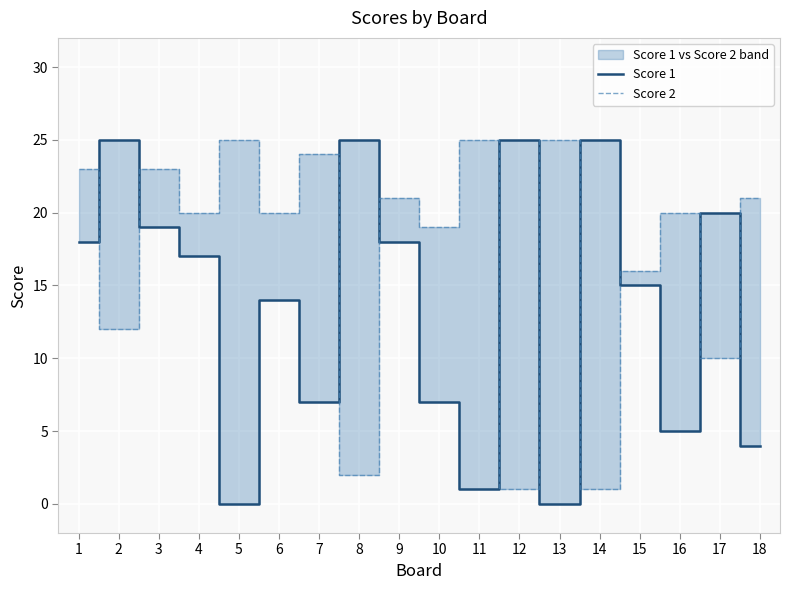

Which series ends up on top after the final intersection of Score 1 and Score 2?

Score 2